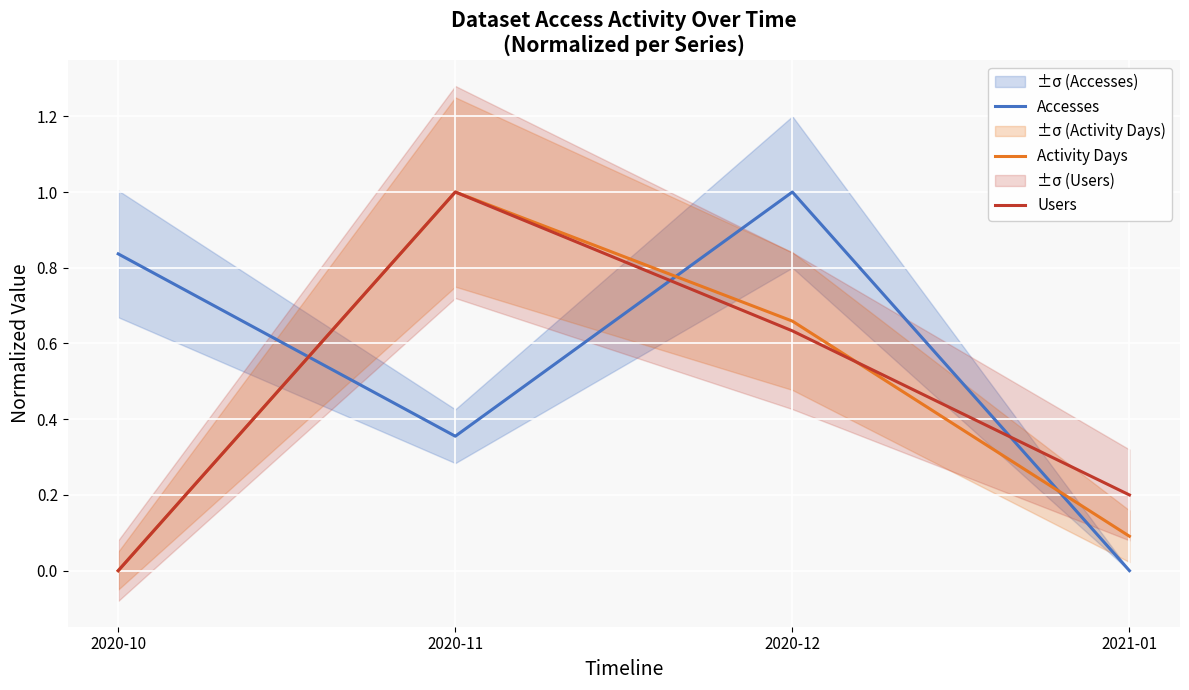

At which category does Activity Days reach its first local peak?

2020-11